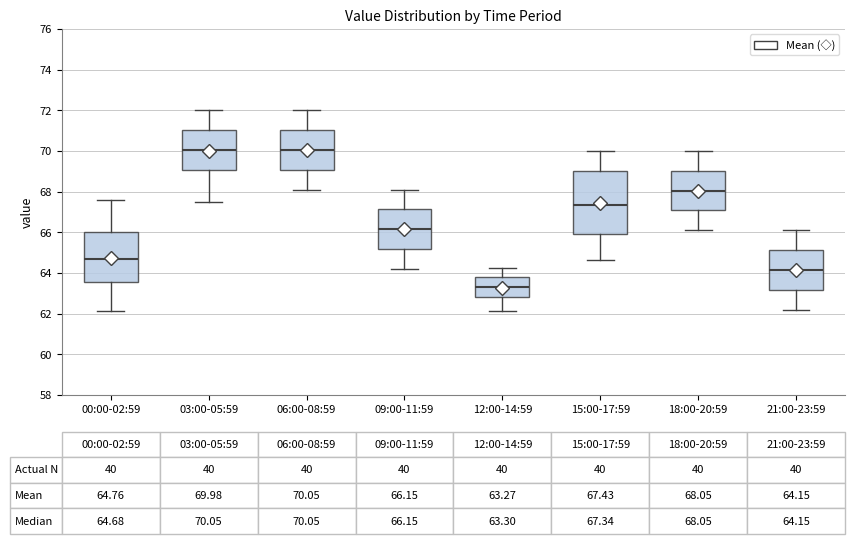

Which box has the lowest median line?

12:00-14:59